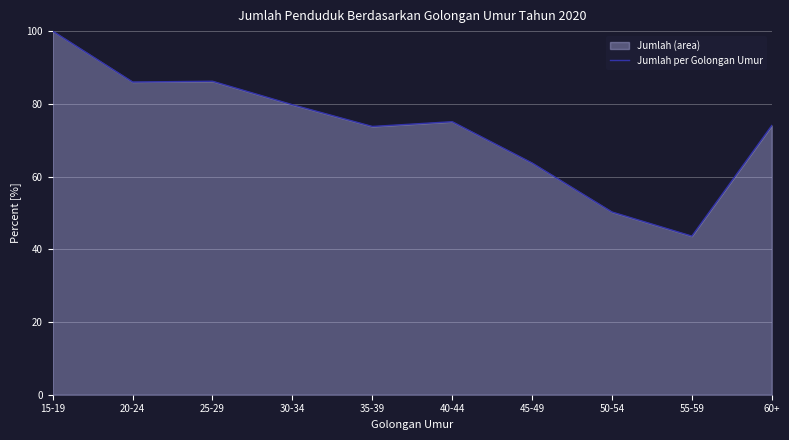

The value at 35-39 is 17.5. True or false?

False